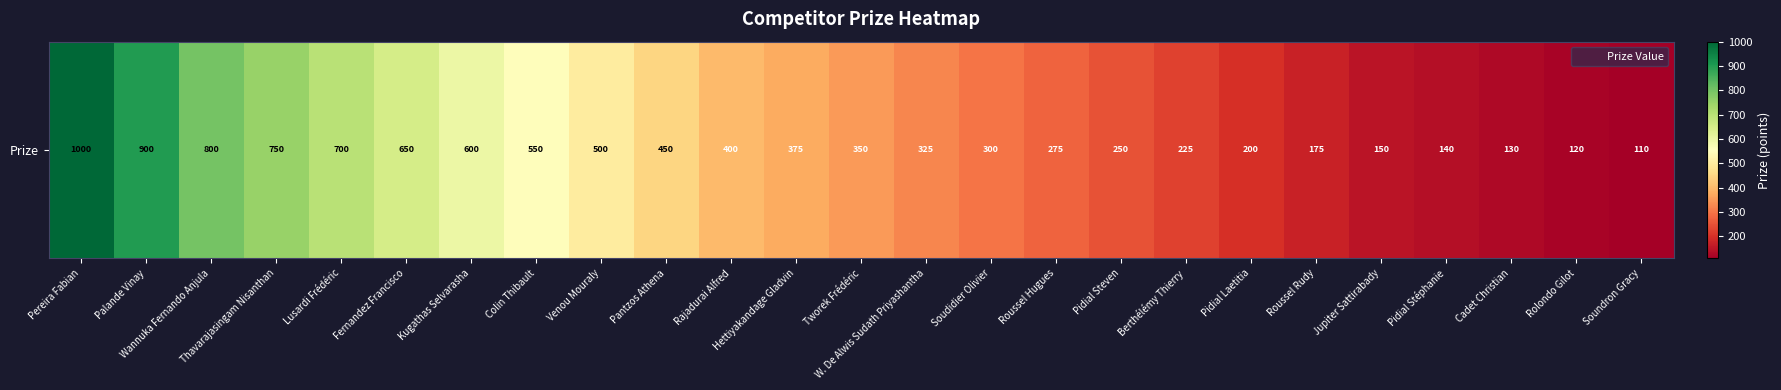

Reading left to right, list all the values displayed in this chart.

1000	900	800	750	700	650	600	550	500	450	400	375	350	325	300	275	250	225	200	175	150	140	130	120	110